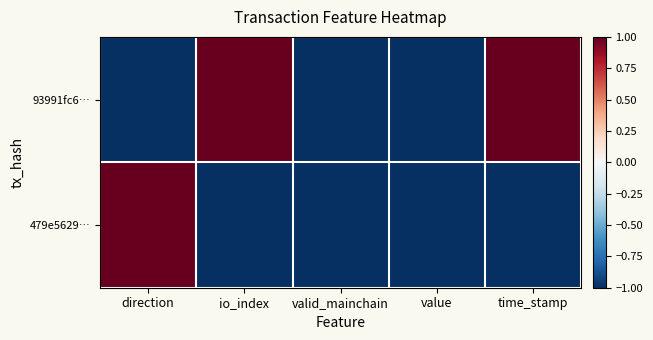

Which series has the largest range (max minus min)?

93991fc6…